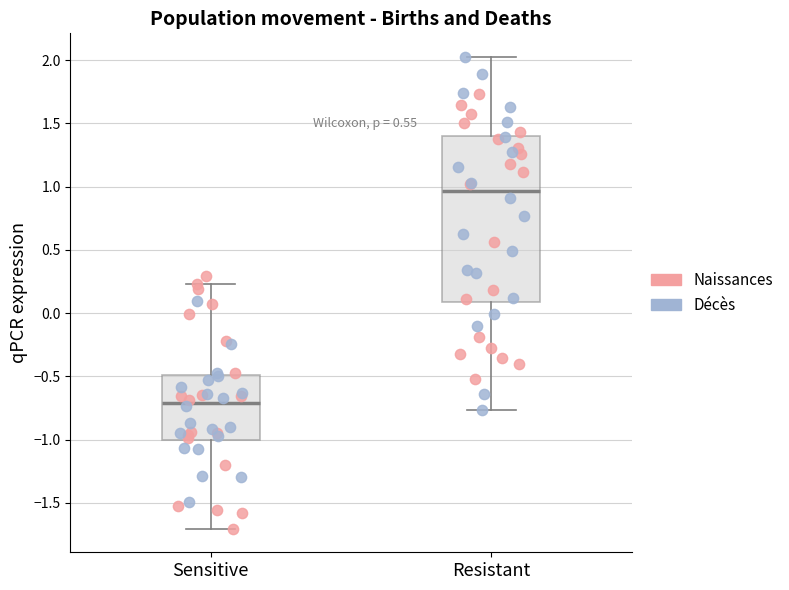

Reading left to right, transcribe this box plot: for each box, give where its median line is, the range the box spans, and where its two whiskers end, as read against the y-axis. The values are not printed on the chart, so give them approximately, as read against the axis.

Sensitive: median -0.70, box -1.00 to -0.50, whiskers -1.70 to 0.25
Resistant: median 0.95, box 0.10 to 1.40, whiskers -0.75 to 2.05